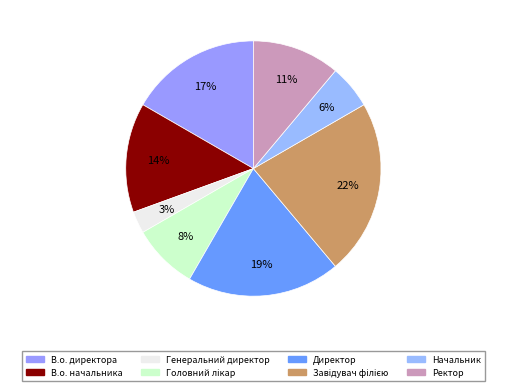

To the nearest percent, what is the combined percentage of В.о. директора and В.о. начальника?

31%